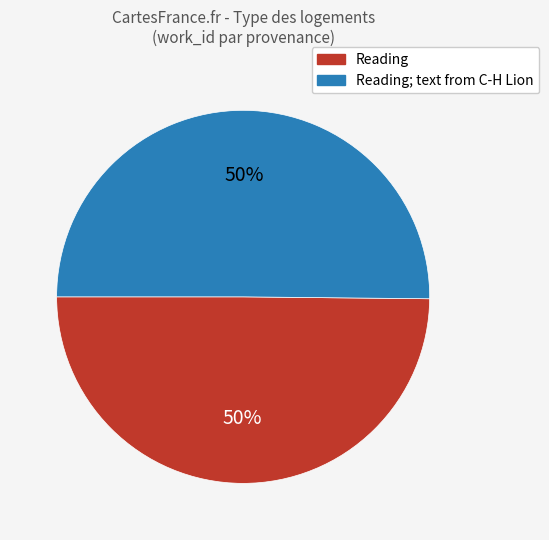

To the nearest percent, what portion does Reading; text from C-H Lion represent?

50%